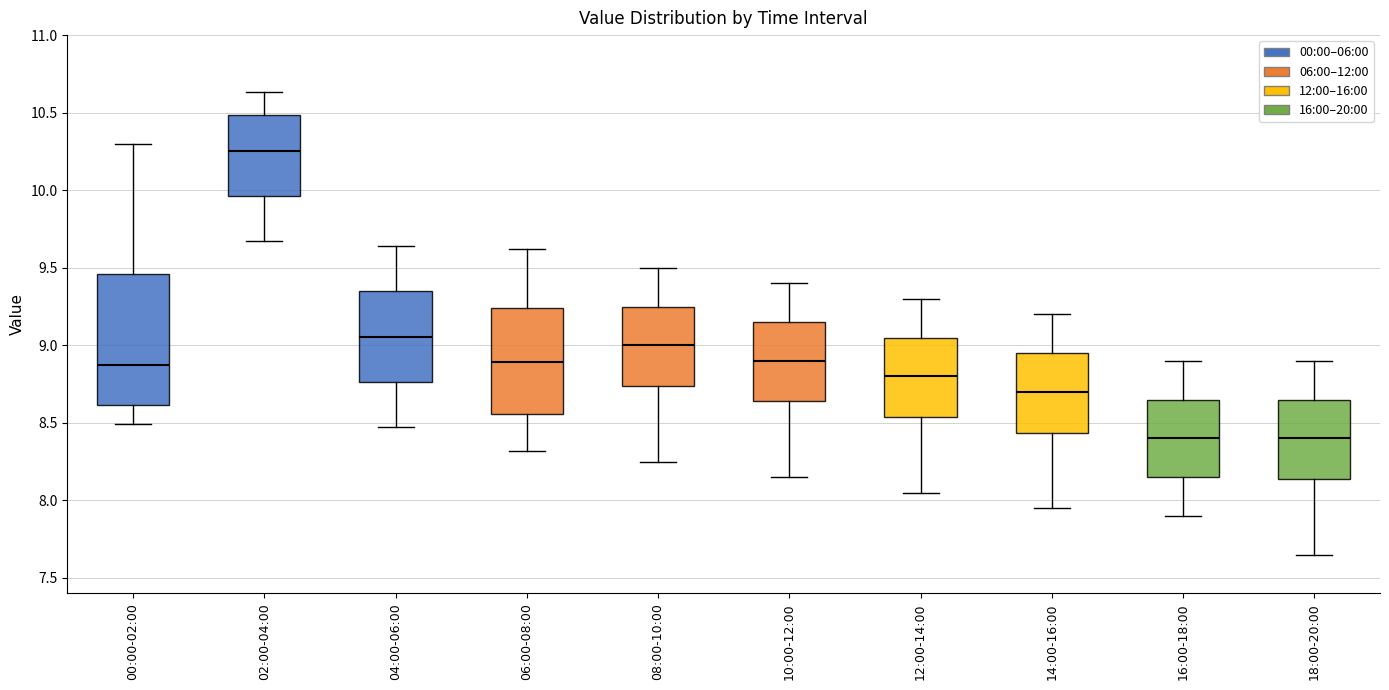

Reading left to right, transcribe this box plot: for each box, give where its median line is, the range the box spans, and where its two whiskers end, as read against the y-axis. The values are not printed on the chart, so give them approximately, as read against the axis.

00:00-02:00: median 8.90, box 8.60 to 9.45, whiskers 8.50 to 10.30
02:00-04:00: median 10.25, box 9.95 to 10.50, whiskers 9.65 to 10.65
04:00-06:00: median 9.05, box 8.75 to 9.35, whiskers 8.45 to 9.65
06:00-08:00: median 8.90, box 8.55 to 9.25, whiskers 8.30 to 9.60
08:00-10:00: median 9.00, box 8.75 to 9.25, whiskers 8.25 to 9.50
10:00-12:00: median 8.90, box 8.65 to 9.15, whiskers 8.15 to 9.40
12:00-14:00: median 8.80, box 8.55 to 9.05, whiskers 8.05 to 9.30
14:00-16:00: median 8.70, box 8.45 to 8.95, whiskers 7.95 to 9.20
16:00-18:00: median 8.40, box 8.15 to 8.65, whiskers 7.90 to 8.90
18:00-20:00: median 8.40, box 8.15 to 8.65, whiskers 7.65 to 8.90